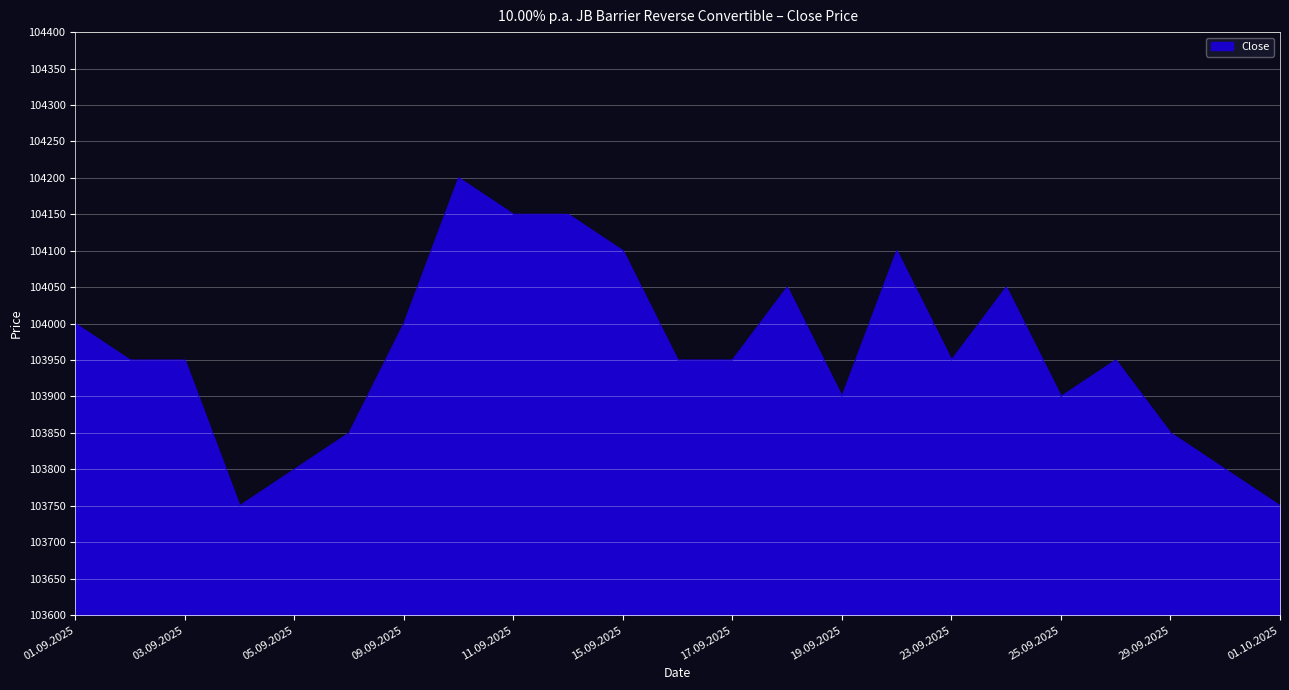

Reading right to left, transcribe all the data shown in this chart.

103750	103800	103850	103950	103900	104050	103950	104100	103900	104050	103950	103950	104100	104150	104150	104200	104000	103850	103800	103750	103950	103950	104000